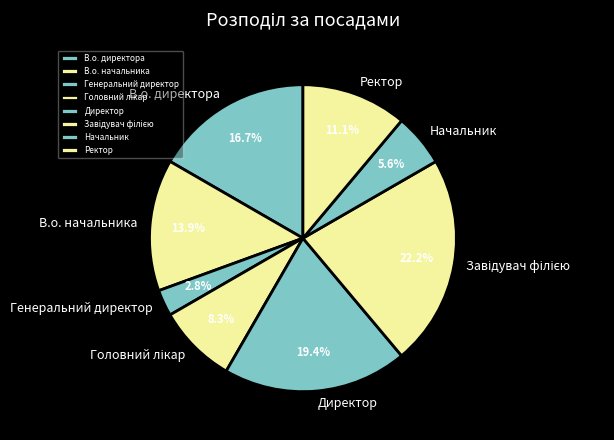

How much of the chart is everything except Начальник?

94.4%